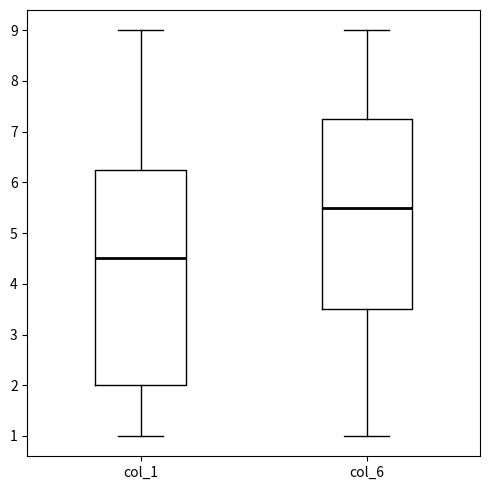

Reading left to right, transcribe this box plot: for each box, give where its median line is, the range the box spans, and where its two whiskers end, as read against the y-axis. The values are not printed on the chart, so give them approximately, as read against the axis.

col_1: median 4.5, box 2.0 to 6.3, whiskers 1.0 to 9.0
col_6: median 5.5, box 3.5 to 7.3, whiskers 1.0 to 9.0